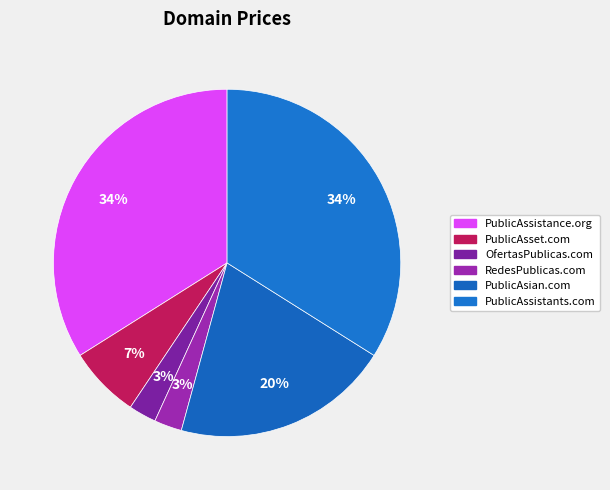

Does PublicAssistants.com represent more than half of the total?

No